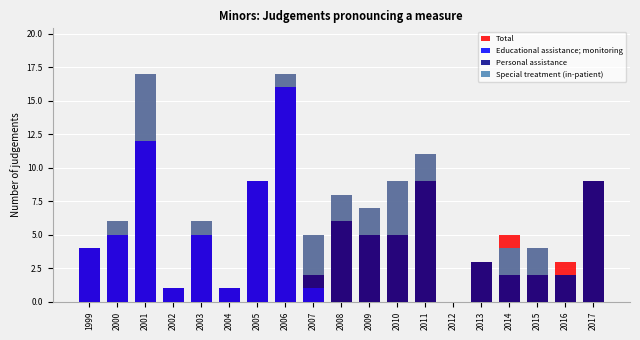

At which category does the chart reach its minimum across all series?

2012